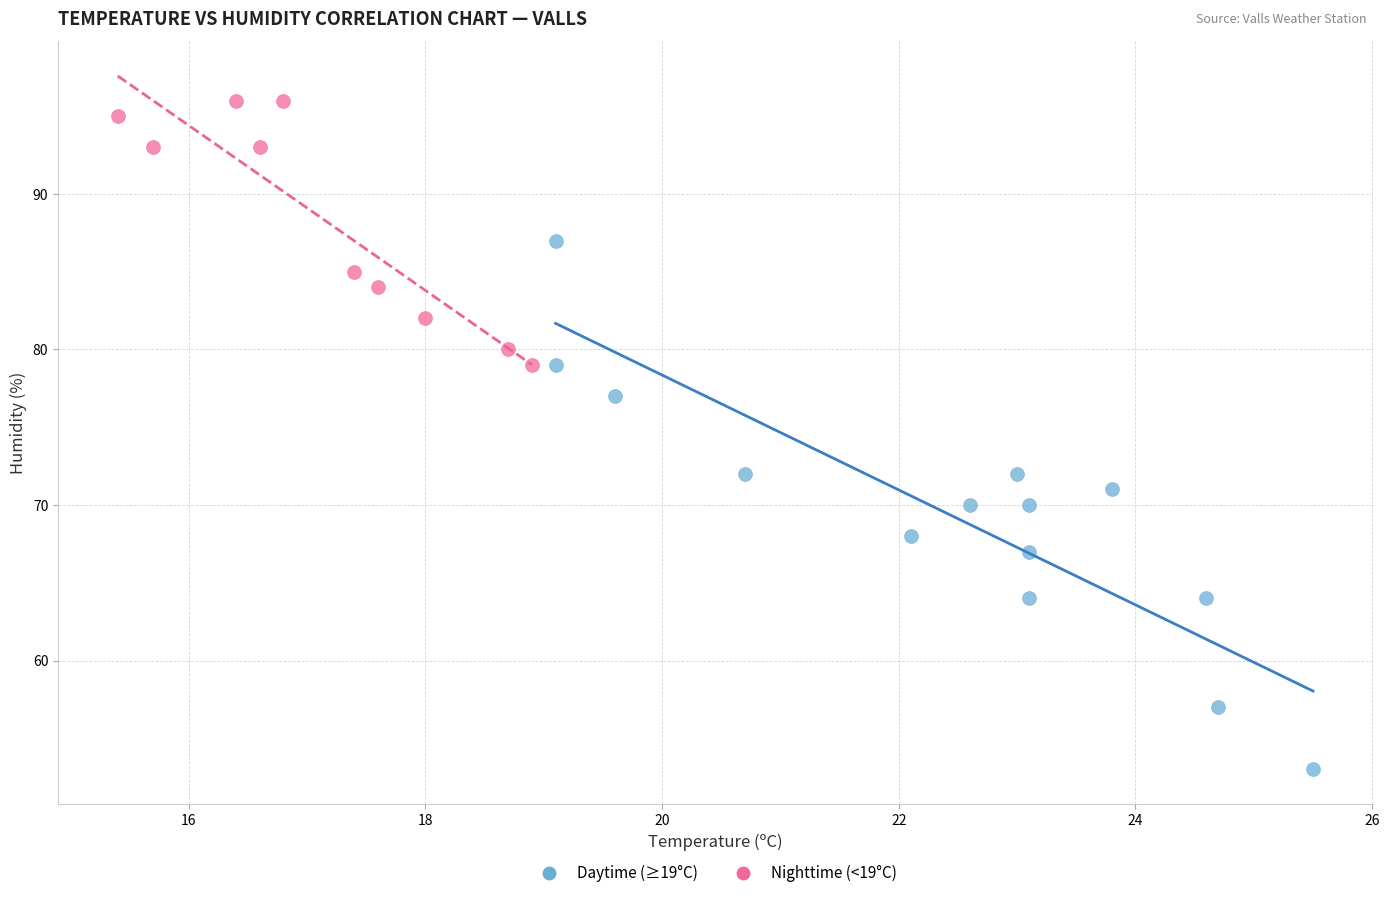

What are all the series names shown in the legend?

Daytime (≥19°C), Nighttime (<19°C)